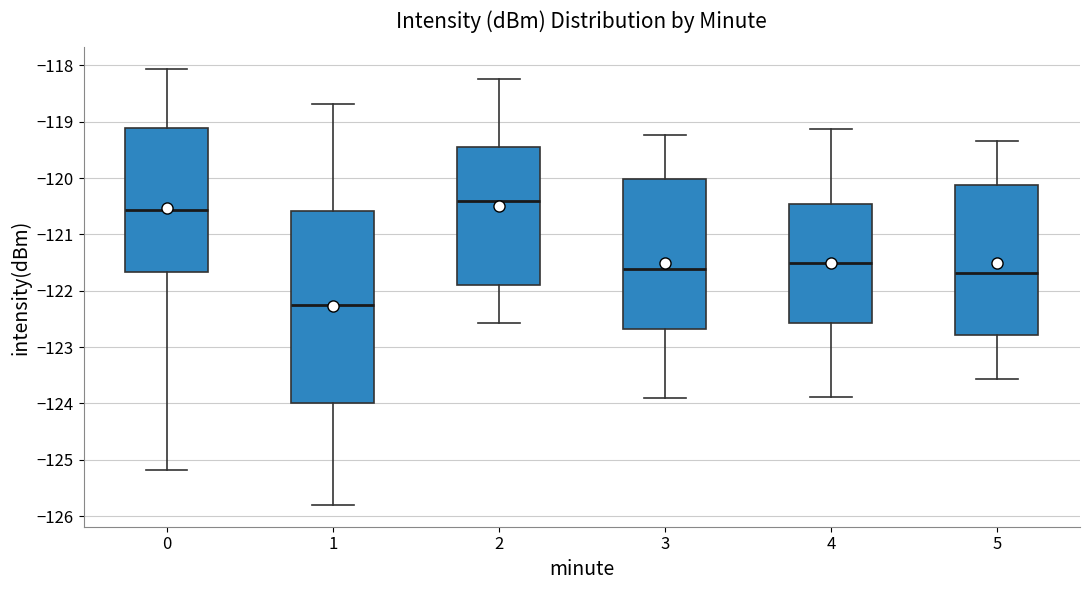

Reading left to right, read every box against the y-axis: the position of its median line, the range the box covers, and the ends of its whiskers. The values are not printed on the chart, so give them approximately, as read against the axis.

0: median -120.6, box -121.7 to -119.1, whiskers -125.2 to -118.1
1: median -122.2, box -124.0 to -120.6, whiskers -125.8 to -118.7
2: median -120.4, box -121.9 to -119.5, whiskers -122.6 to -118.2
3: median -121.6, box -122.7 to -120.0, whiskers -123.9 to -119.2
4: median -121.5, box -122.6 to -120.5, whiskers -123.9 to -119.1
5: median -121.7, box -122.8 to -120.1, whiskers -123.6 to -119.3